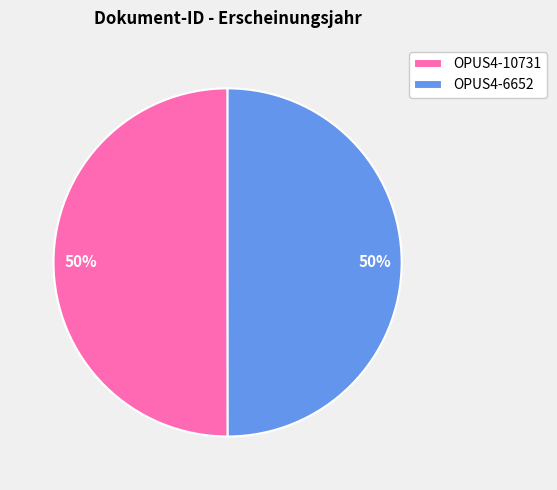

What percentage is the OPUS4-10731 slice, to the nearest percent?

50%